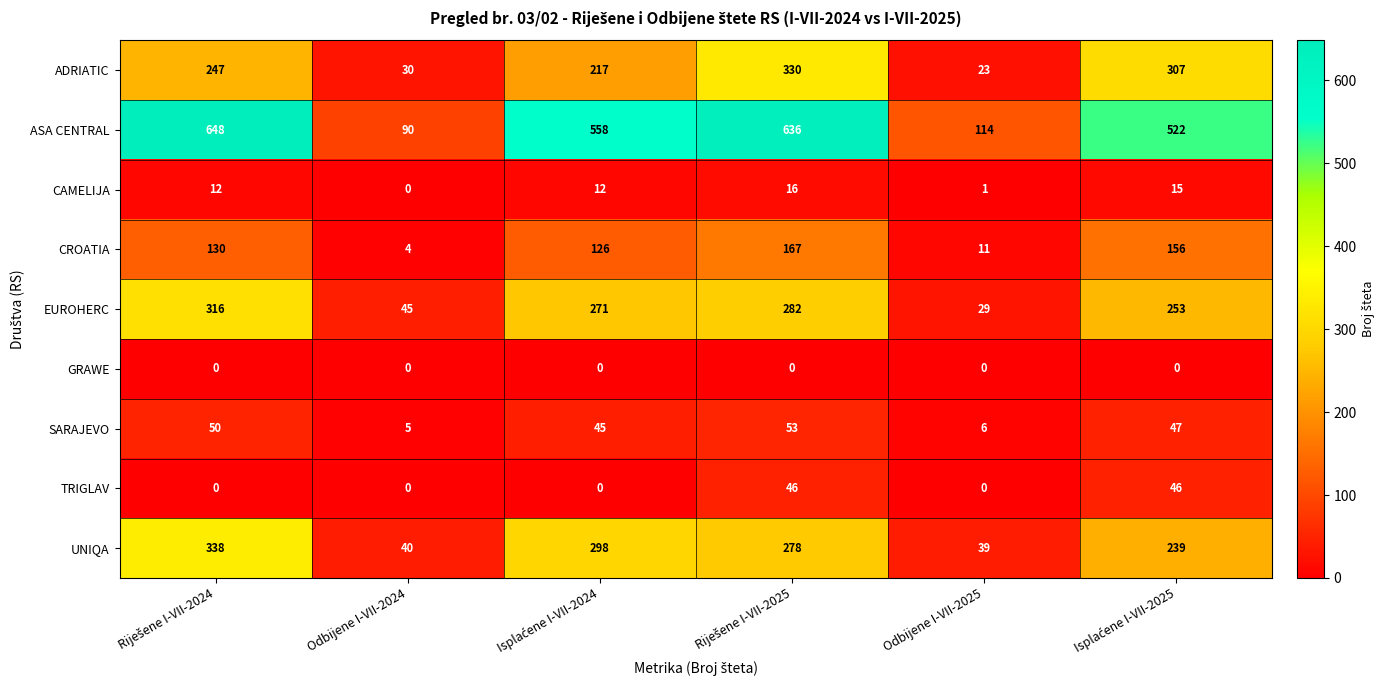

The TRIGLAV series shows -17 at Odbijene I-VII-2024. True or false?

False